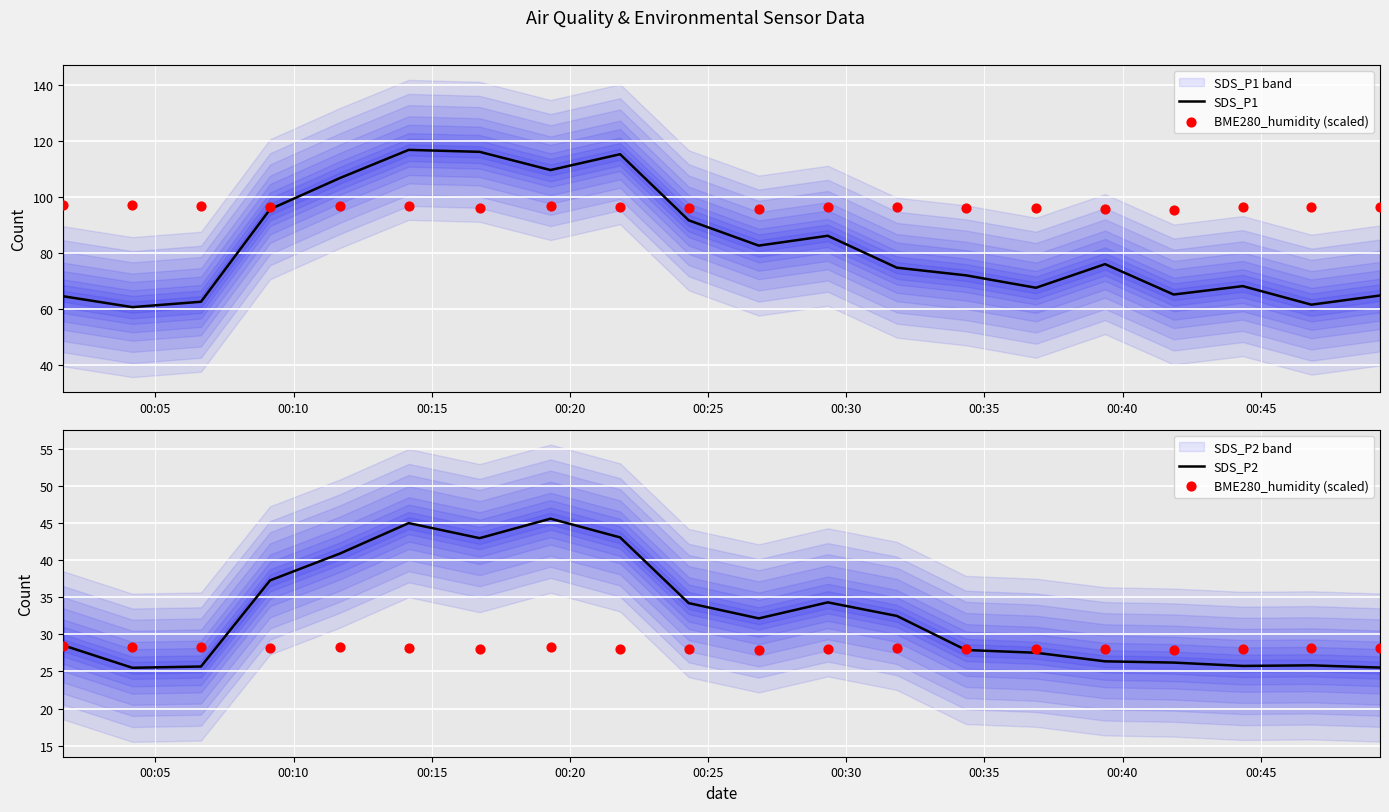

What is the minimum value for SDS_P2?

25.5